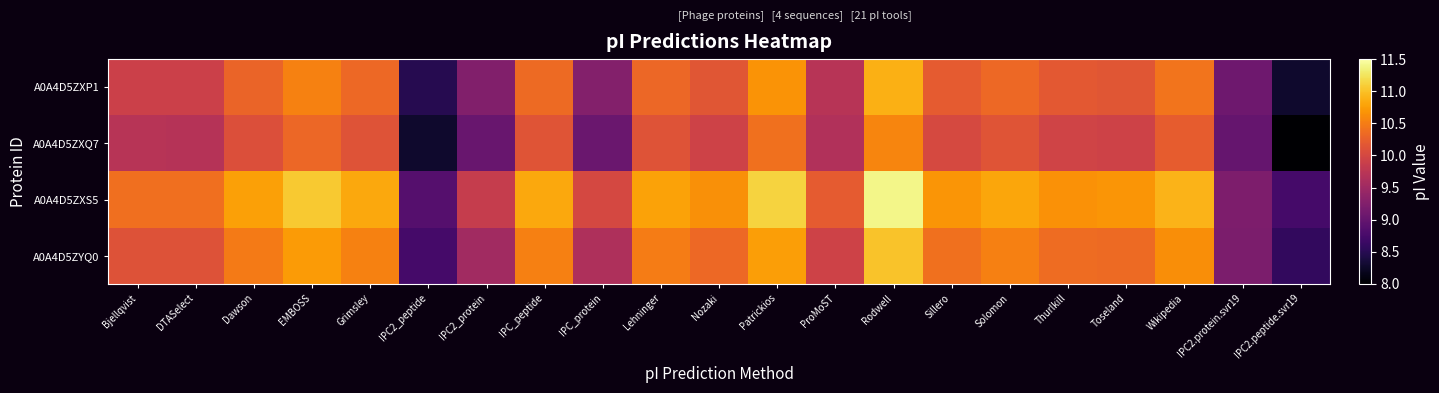

At how many categories does at least one series exceed 9?

19